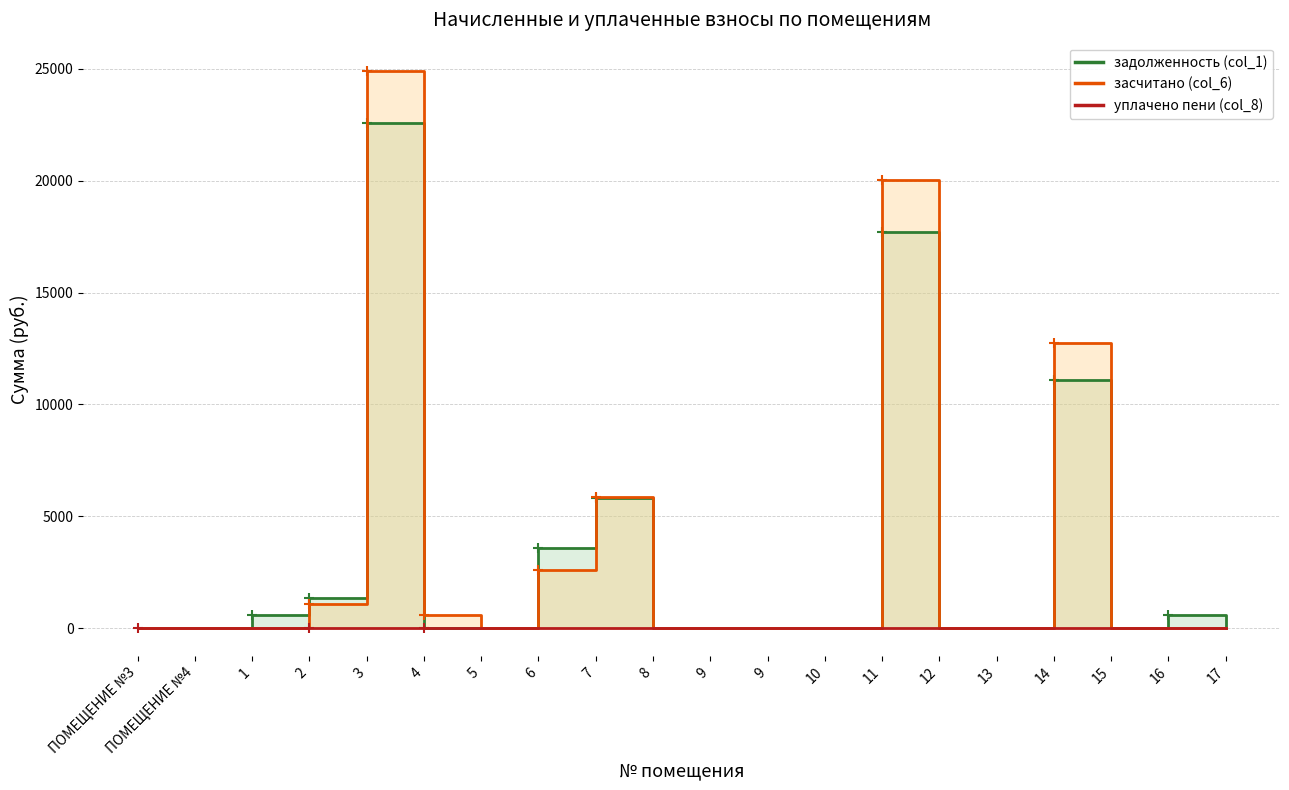

Which label corresponds to the largest value in the chart?

3